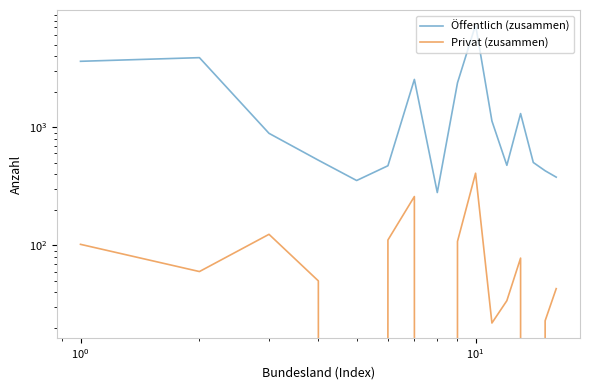

What are all the series names shown in the legend?

Öffentlich (zusammen), Privat (zusammen)